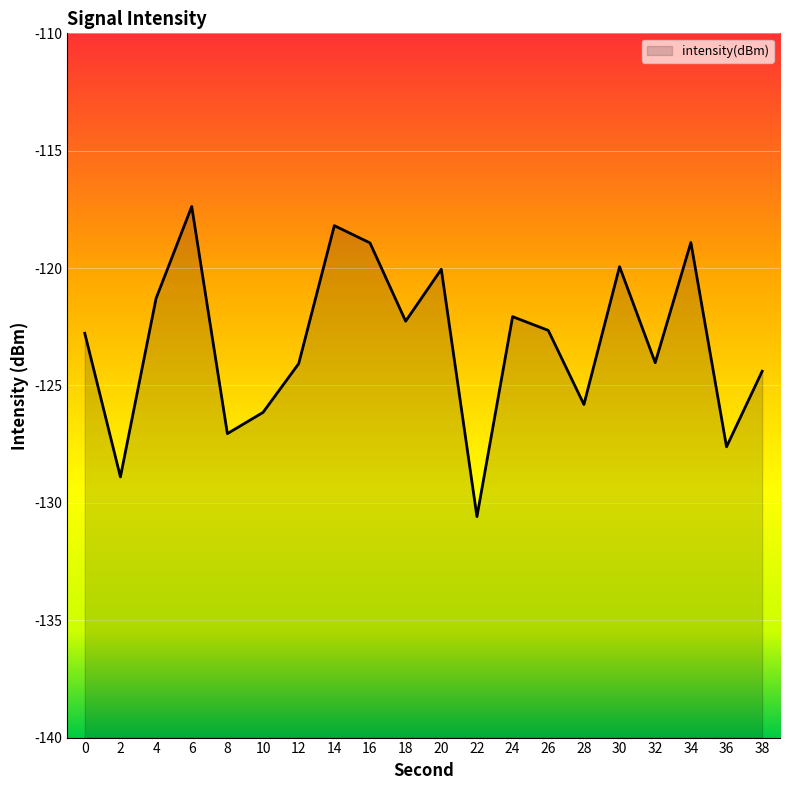

Reading left to right, extract all data points from this chart.

-122.8	-128.9	-121.3	-117.4	-127.1	-126.1	-124.1	-118.2	-118.9	-122.3	-120.1	-130.6	-122.1	-122.7	-125.8	-119.9	-124.0	-118.9	-127.6	-124.4